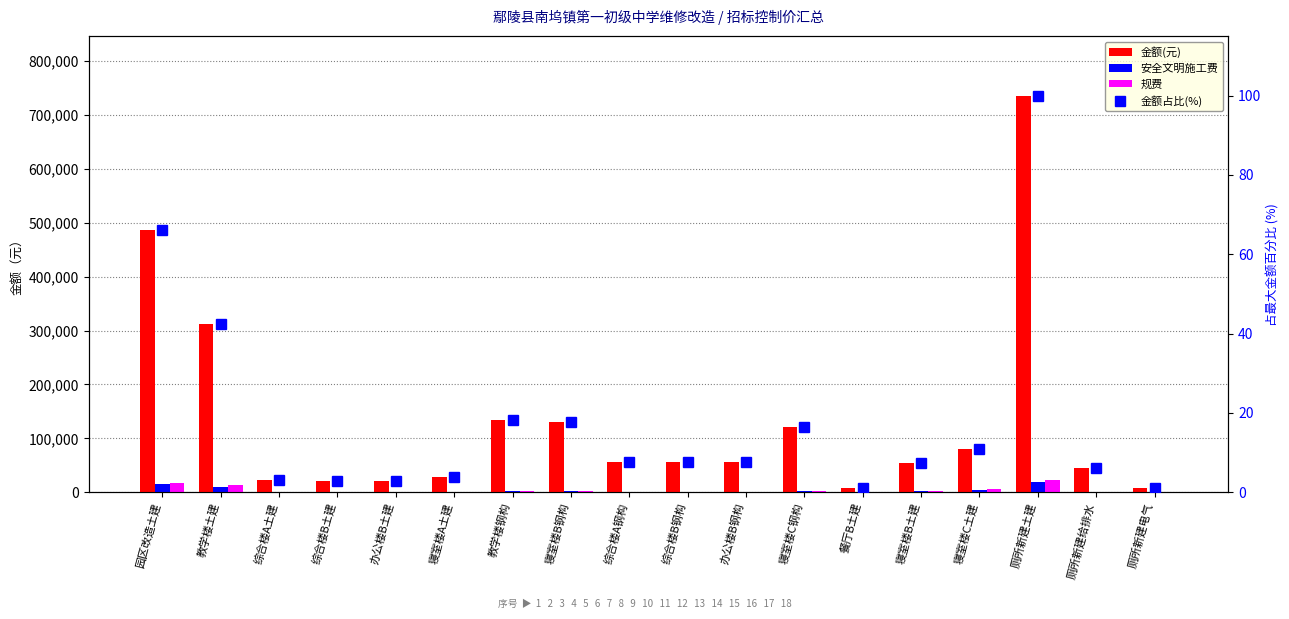

The value of 金额占比(%) at 寝室楼B土建 is 7.5. True or false?

True